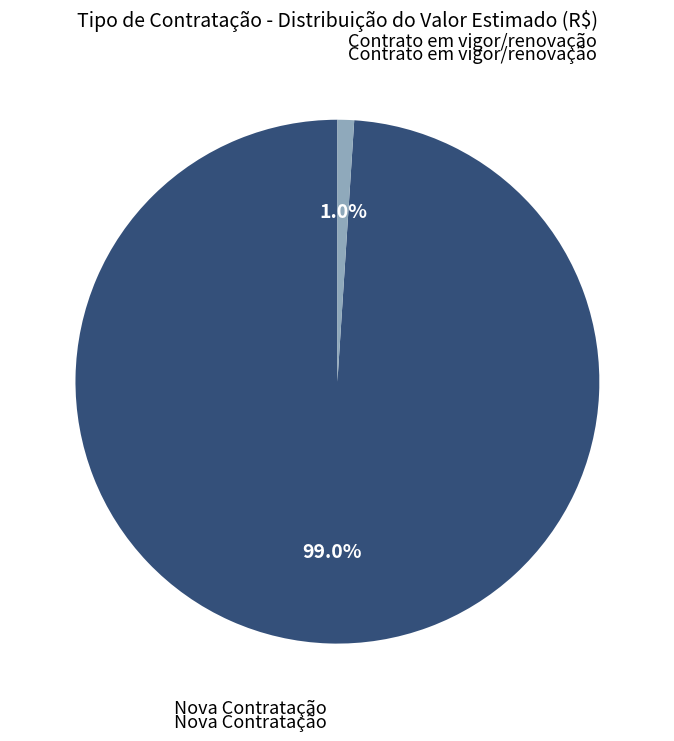

How many segments does this pie chart have?

2